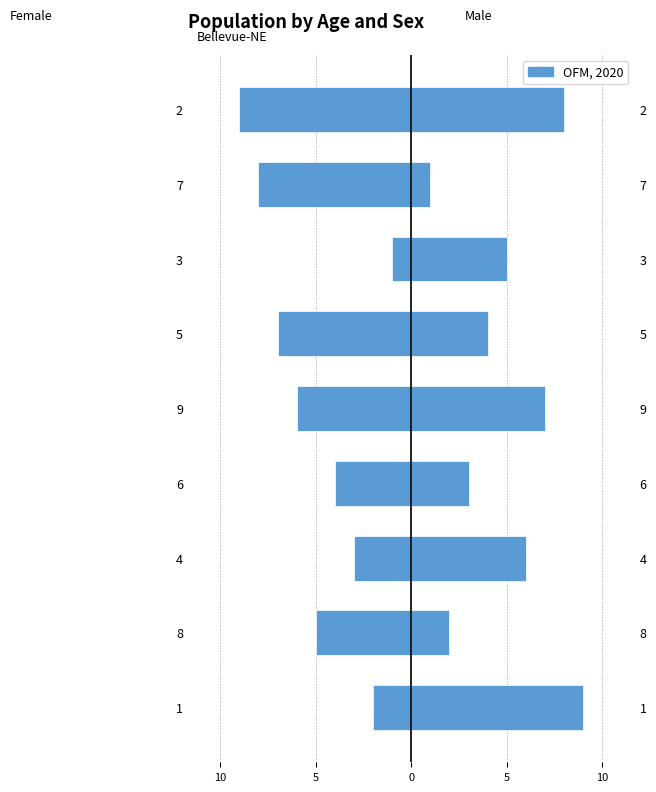

What is the change in value from 4 to 6?

-1